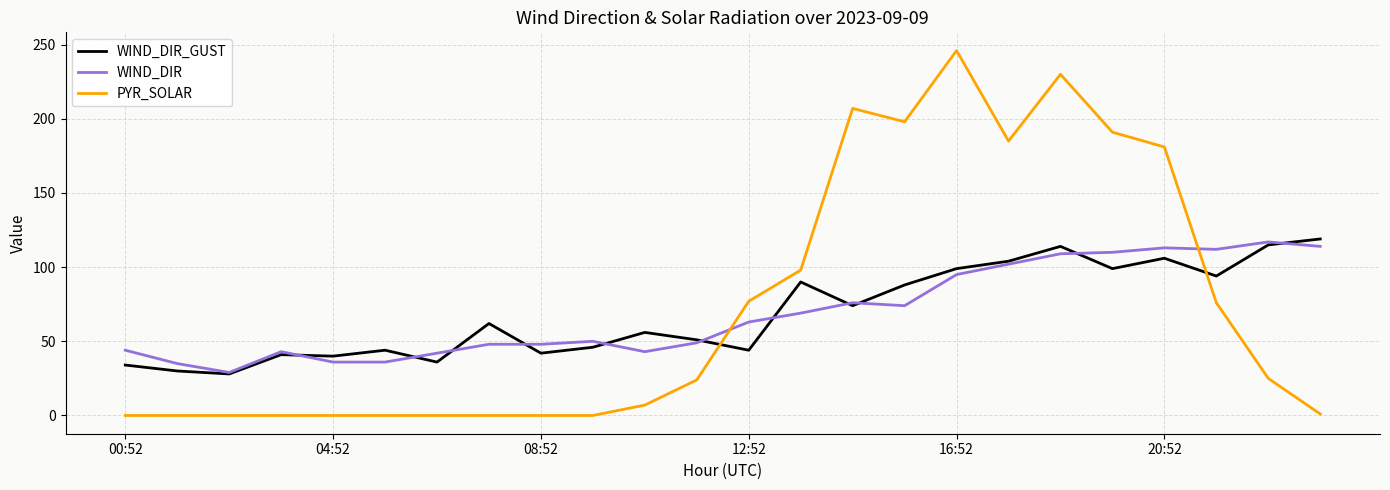

How many times do PYR_SOLAR and WIND_DIR cross each other?

2